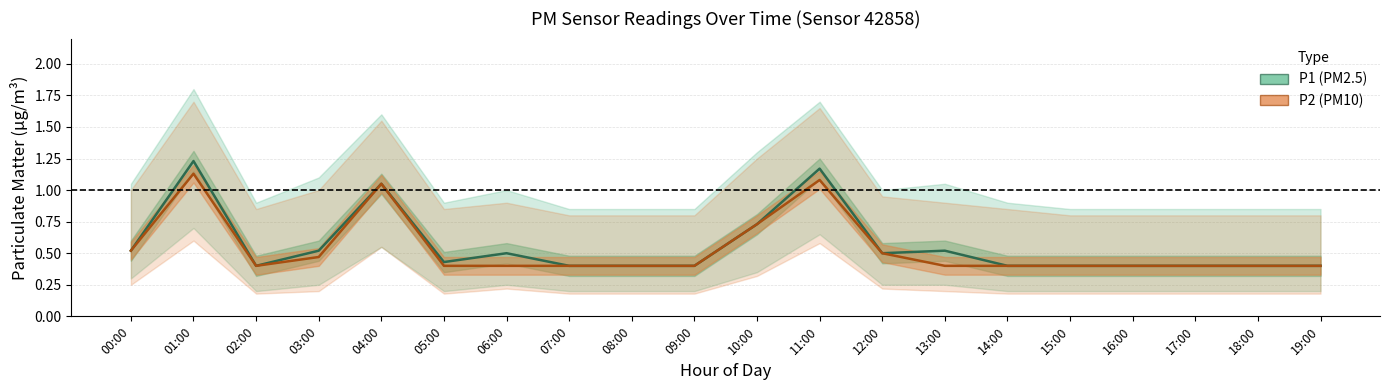

True or false: P1 and P2 intersect in this chart.

False